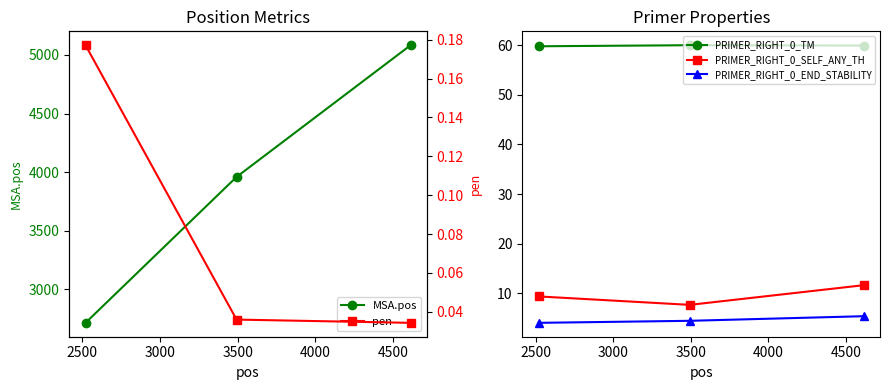

The value of PRIMER_RIGHT_0_END_STABILITY at 2000 is 7.0. True or false?

False